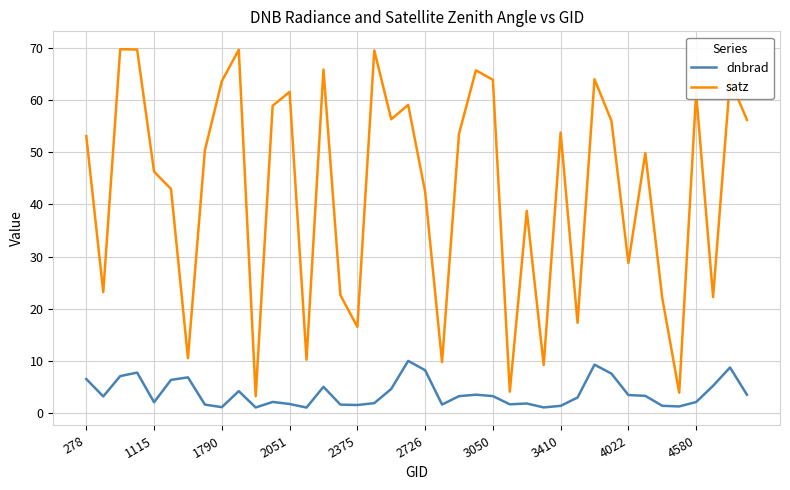

Rank the series by their average value, from lowest to highest.

dnbrad, satz